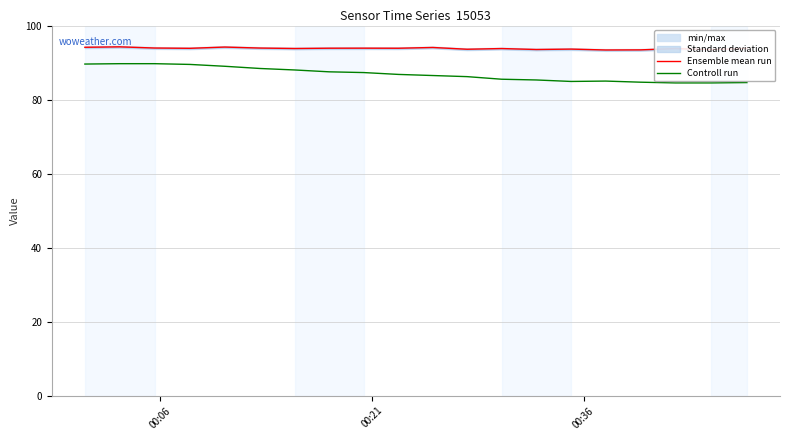

True or false: Controll run and Ensemble mean run intersect in this chart.

False